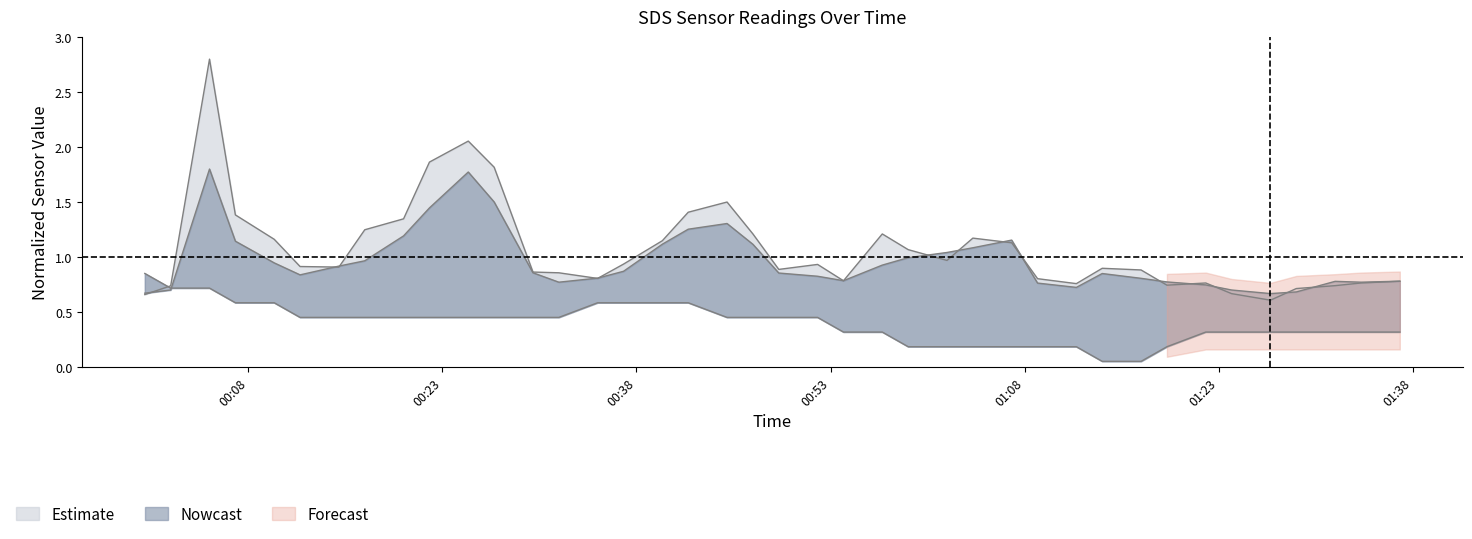

What is the value of the Temp point at the 17th from the left?

0.6